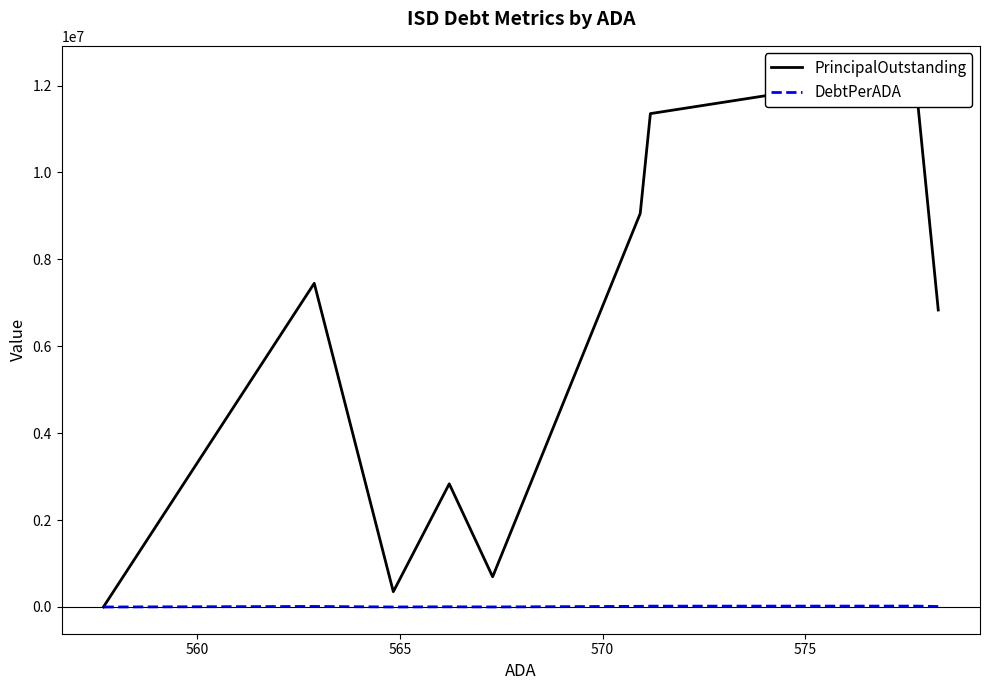

Is the value of DebtPerADA at 7 greater than the value of PrincipalOutstanding at 575?

No